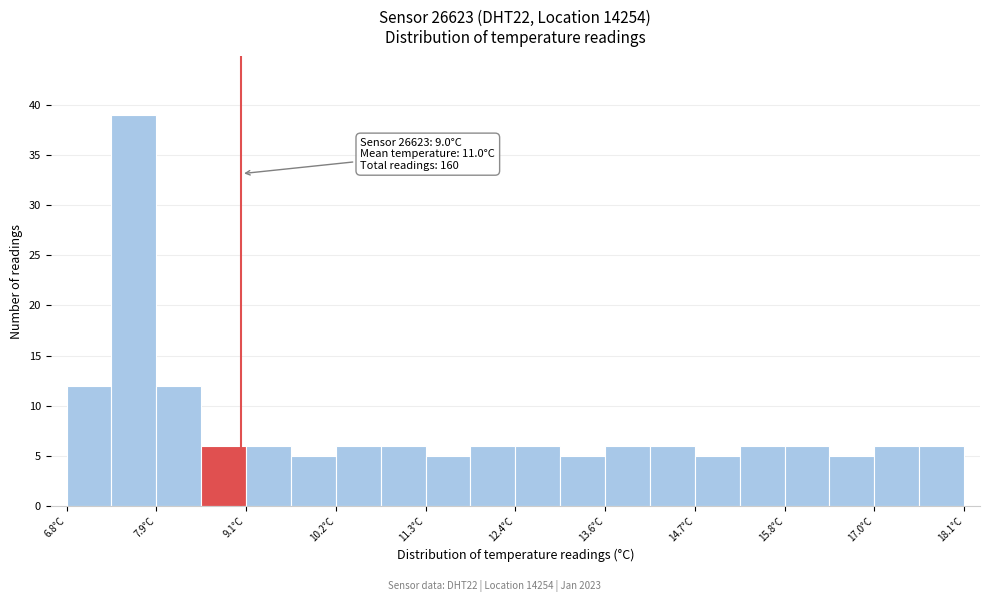

Read against the x-axis, roughly where is the centre of the tallest bar?

7.6